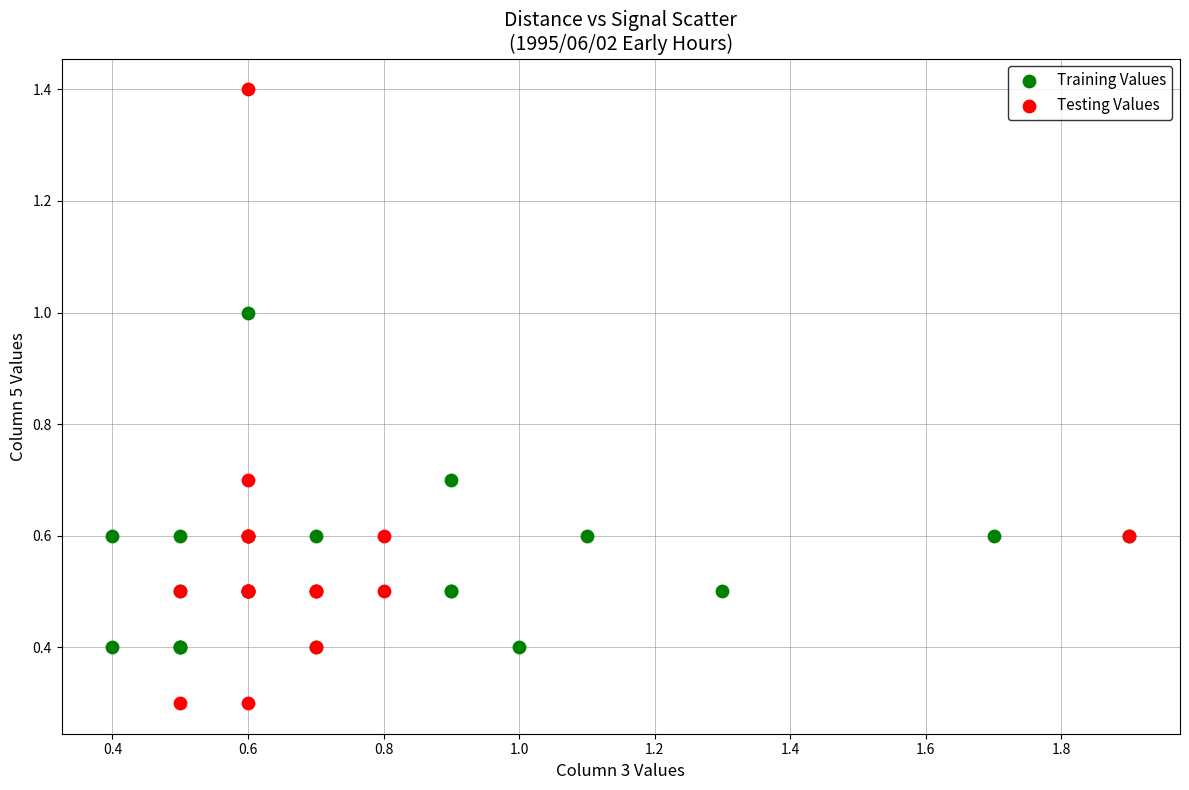

Which series has the widest spread of Y values?

Testing Values